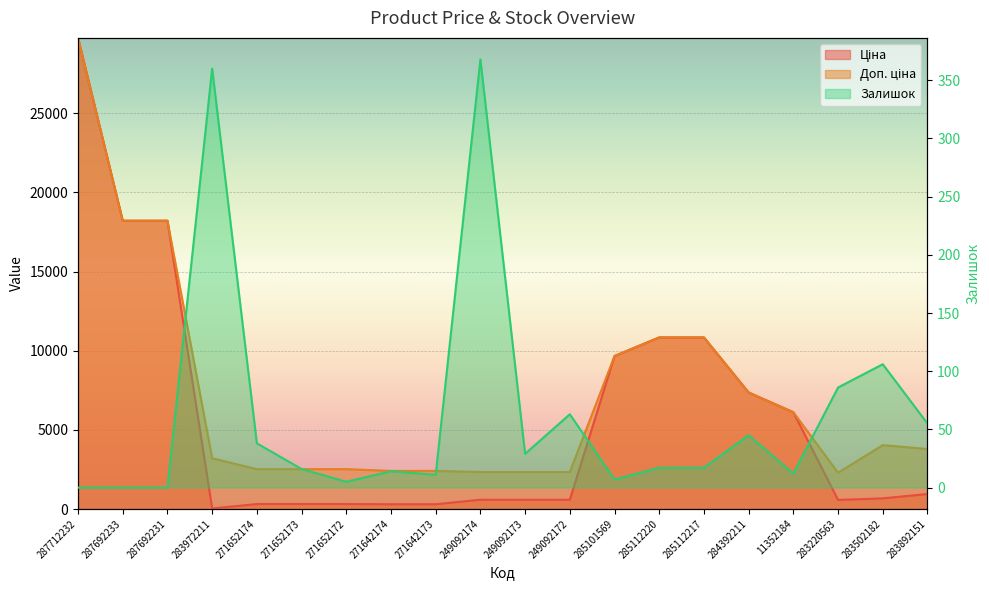

Count the number of data series in this chart.

3